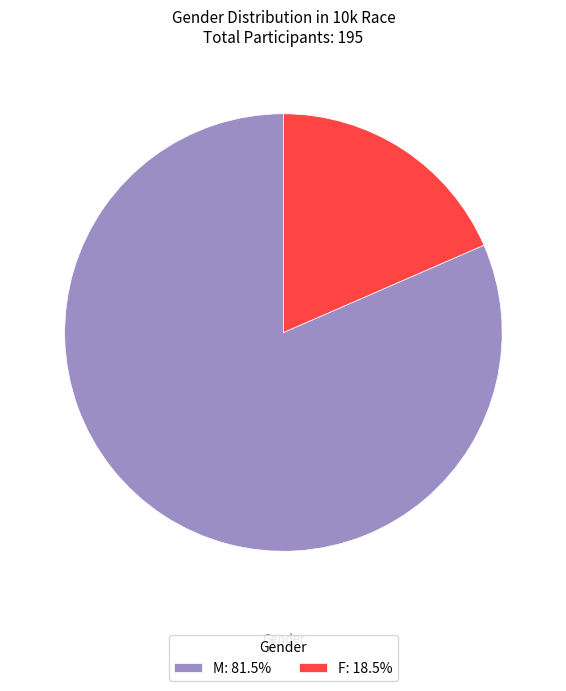

Is the sum of F: 18.5% and M: 81.5% greater than half?

Yes